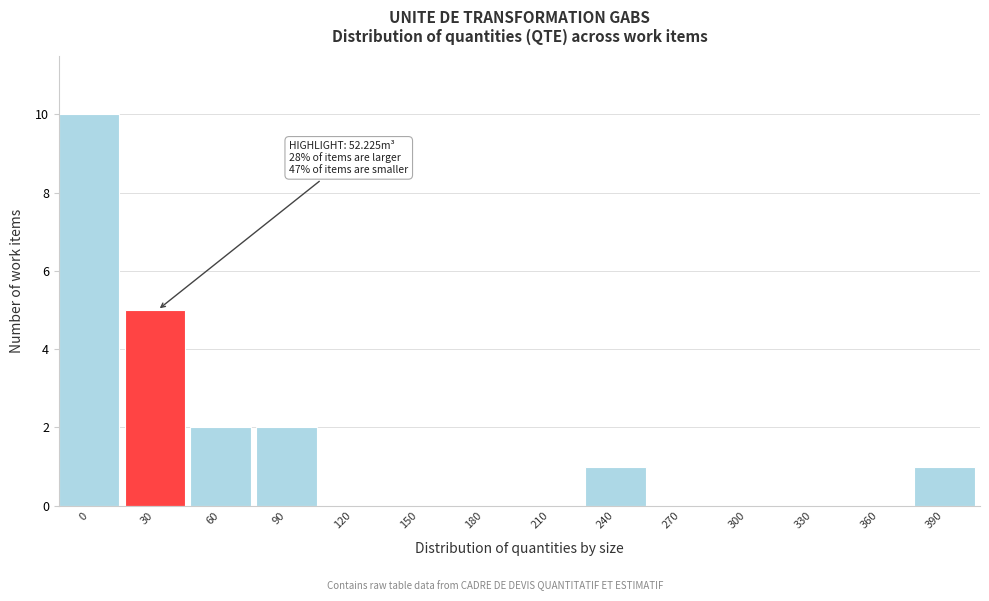

Reading right to left, transcribe all the data shown in this chart.

390=1	360=0	330=0	300=0	270=0	240=1	210=0	180=0	150=0	120=0	90=2	60=2	30=5	0=10